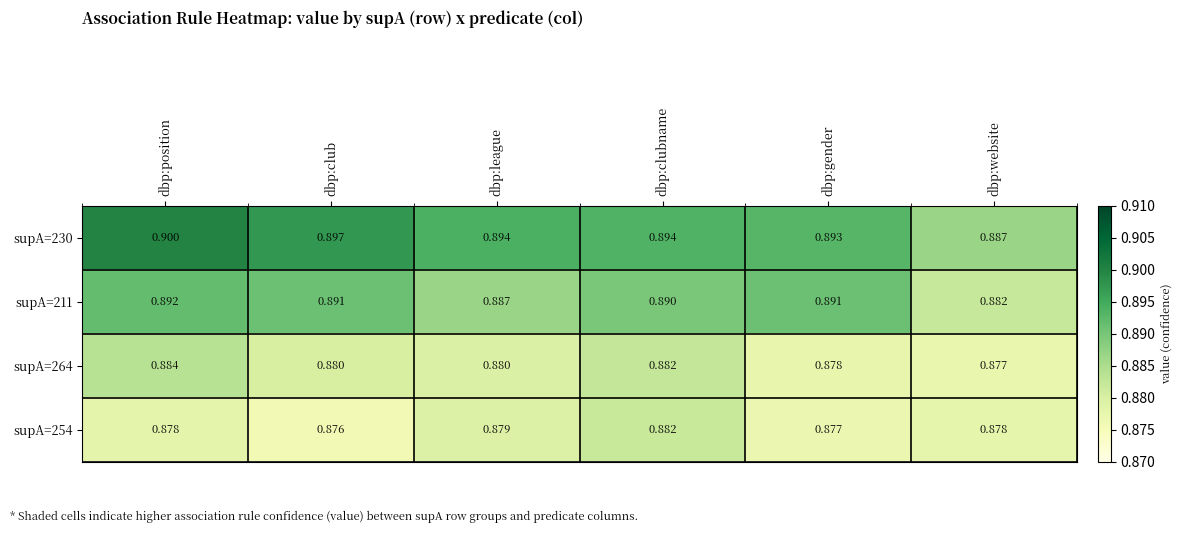

Which label corresponds to the largest value in the chart?

dbp:position